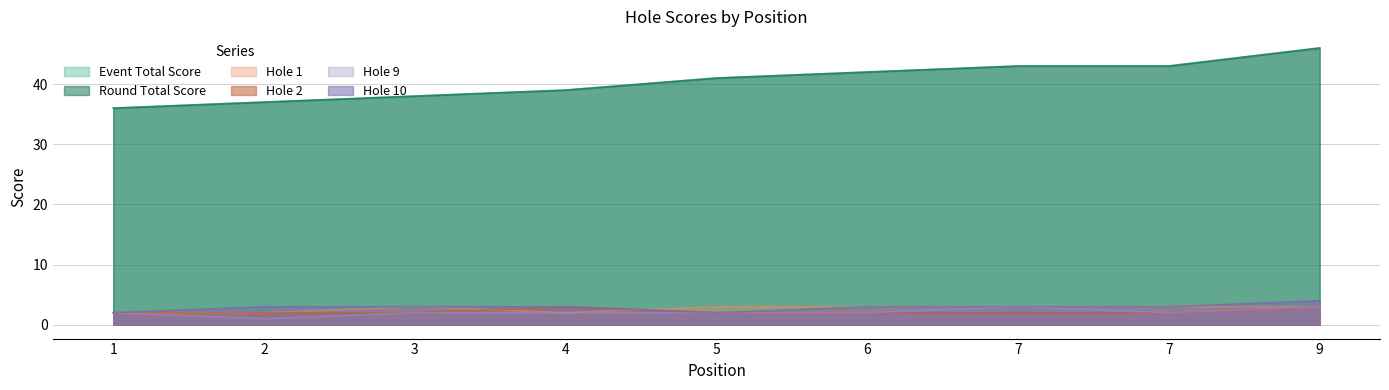

At how many categories does at least one series exceed 43?

1